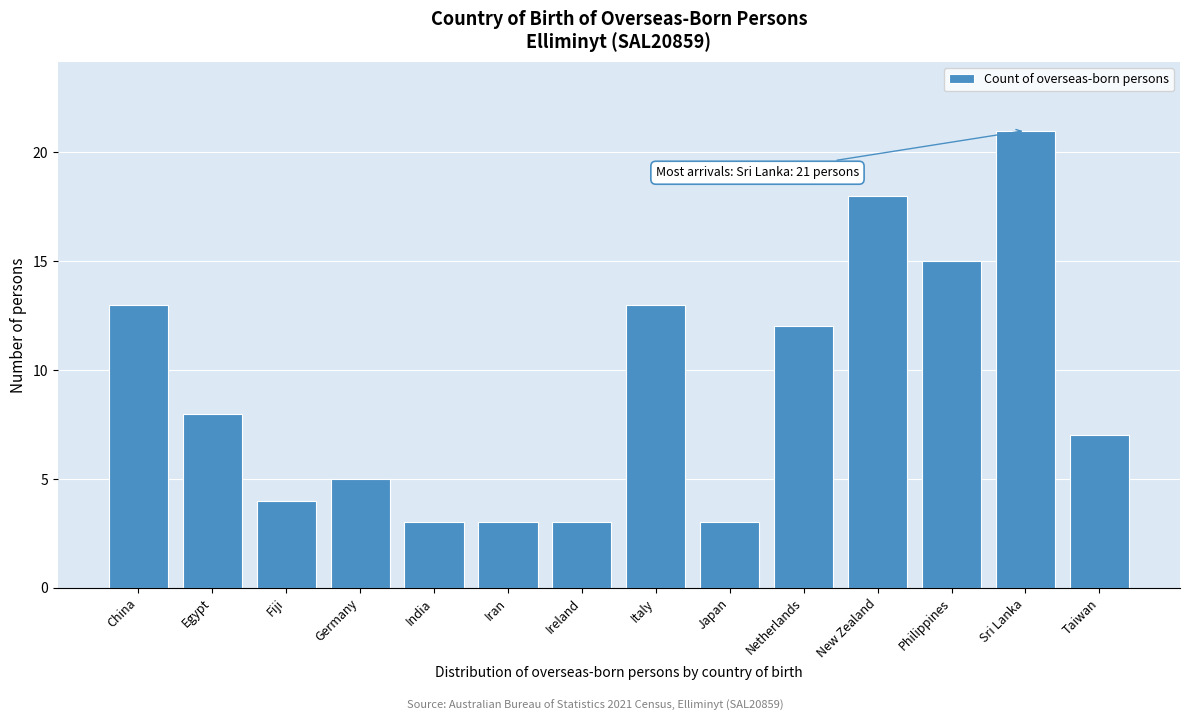

Reading left to right, what are all the values shown in this chart?

13	8	4	5	3	3	3	13	3	12	18	15	21	7